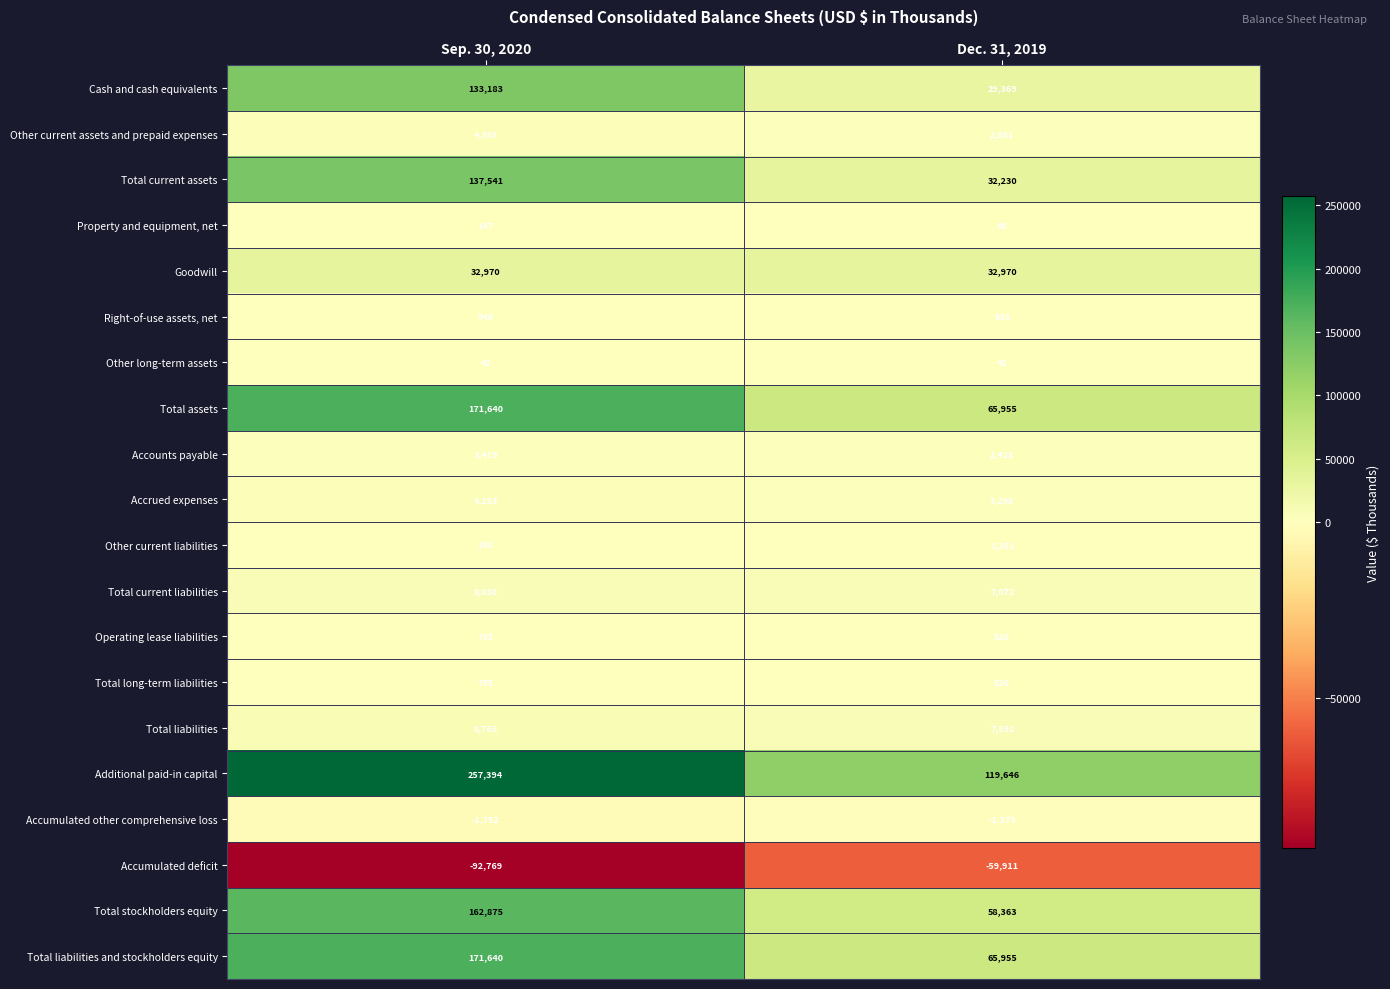

What is the sum of the Accounts payable values at Sep. 30, 2020 and Dec. 31, 2019?

5842